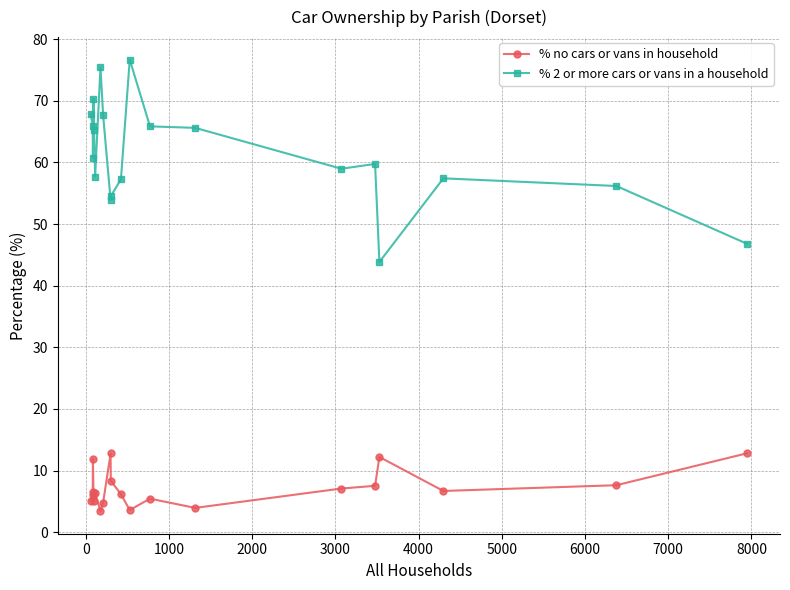

What is the difference between the second highest and minimum values in the % 2 or more cars or vans in a household series?

31.6